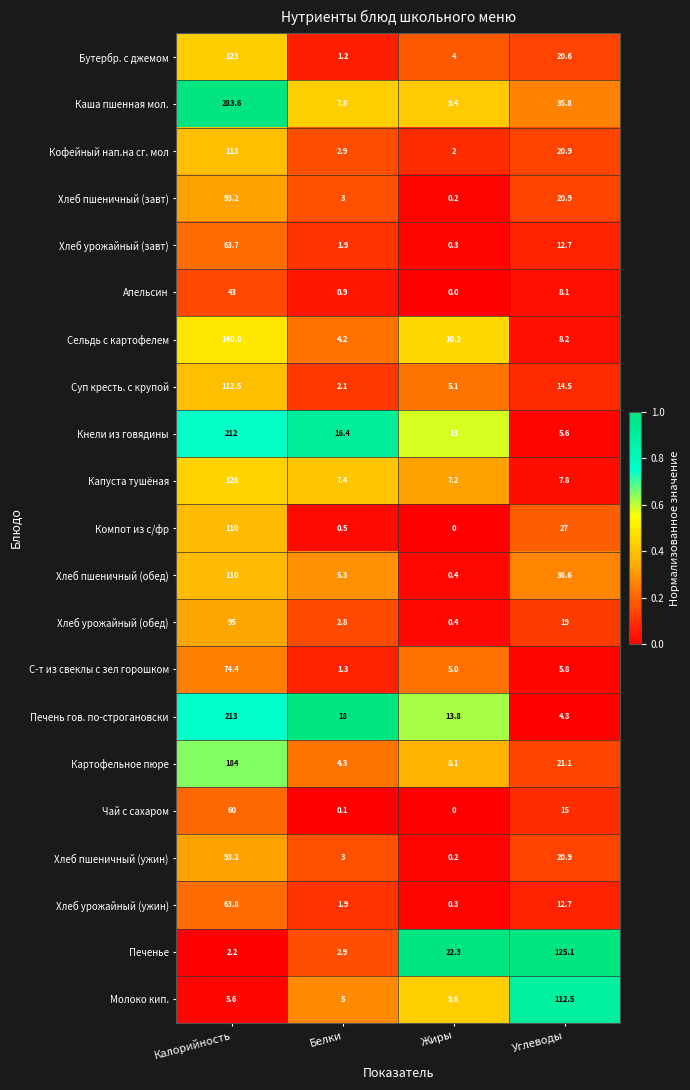

Which series has the largest range (max minus min)?

Каша пшенная мол.